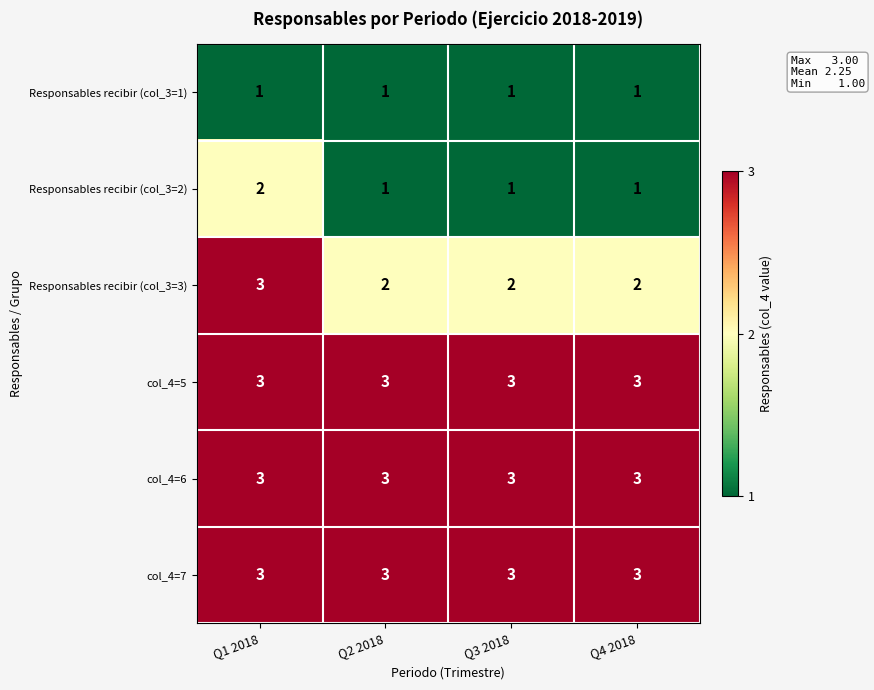

What is the total value across all series at Q1 2018?

15